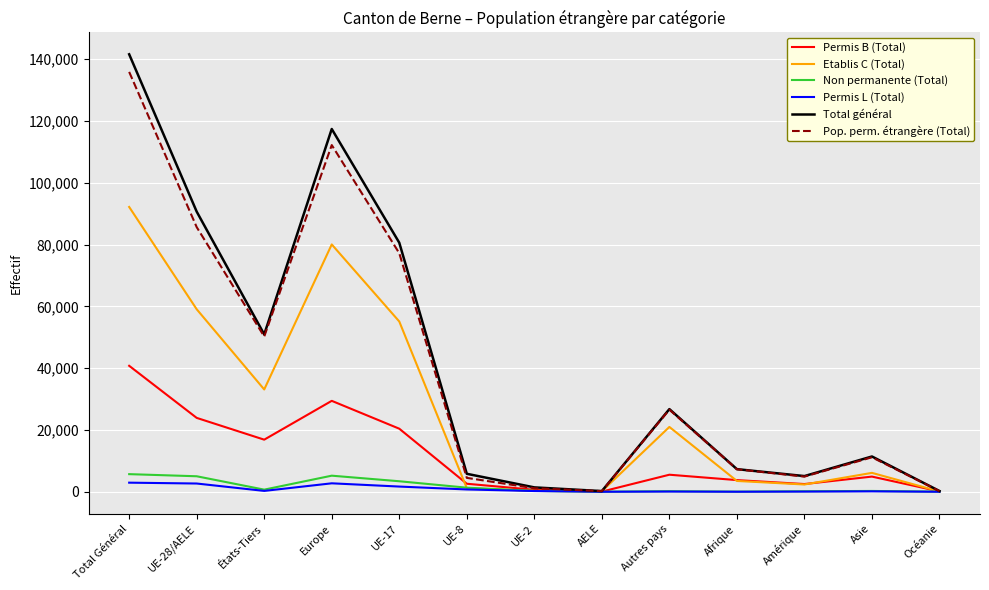

How many distinct data groups are displayed?

6